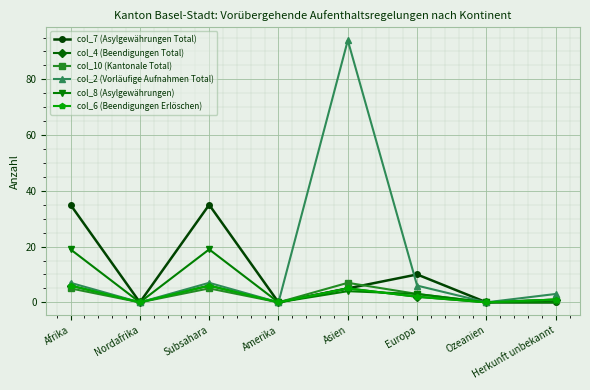

Is this an area chart (filled region under the line)?

No